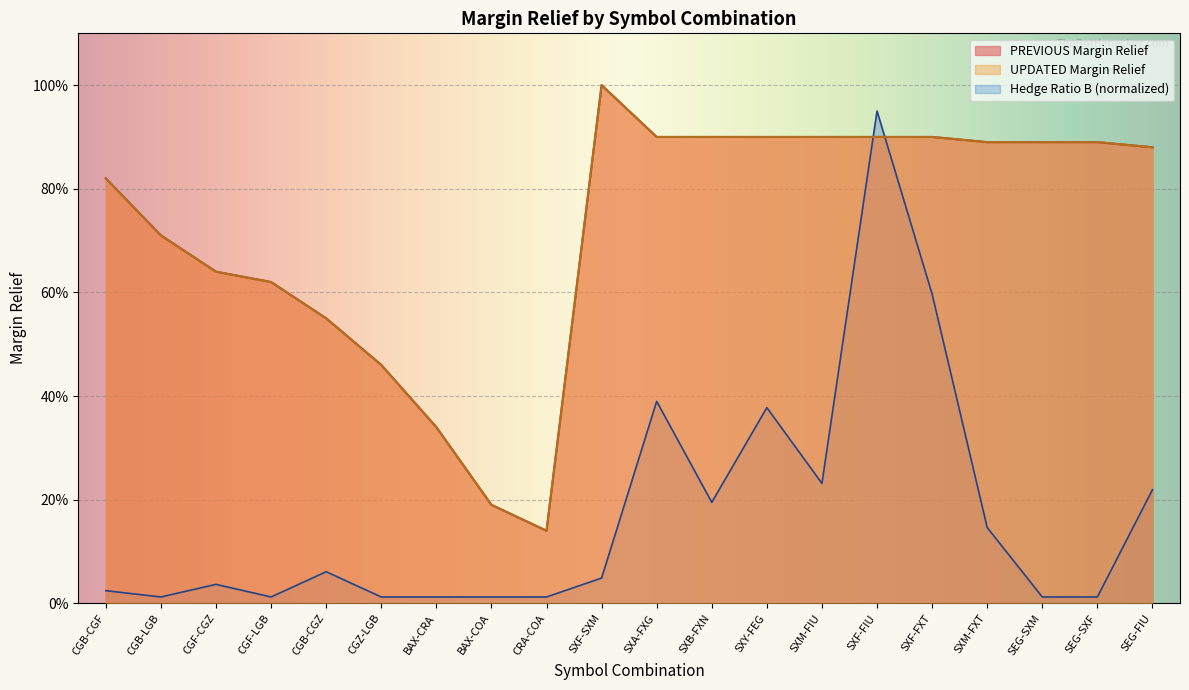

What is the difference between the maximum and minimum values in the PREVIOUS Margin Relief series?

0.9